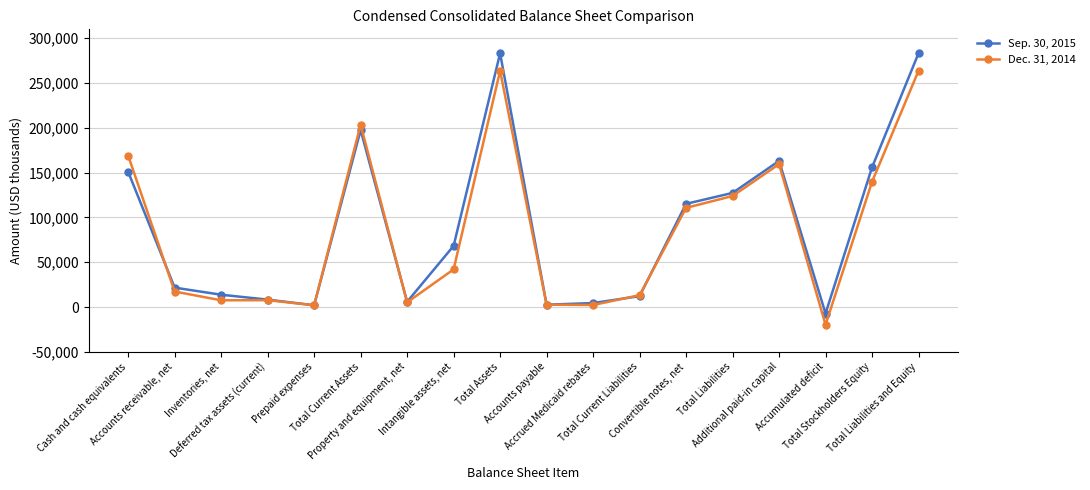

What is the maximum value shown in the chart?

283276